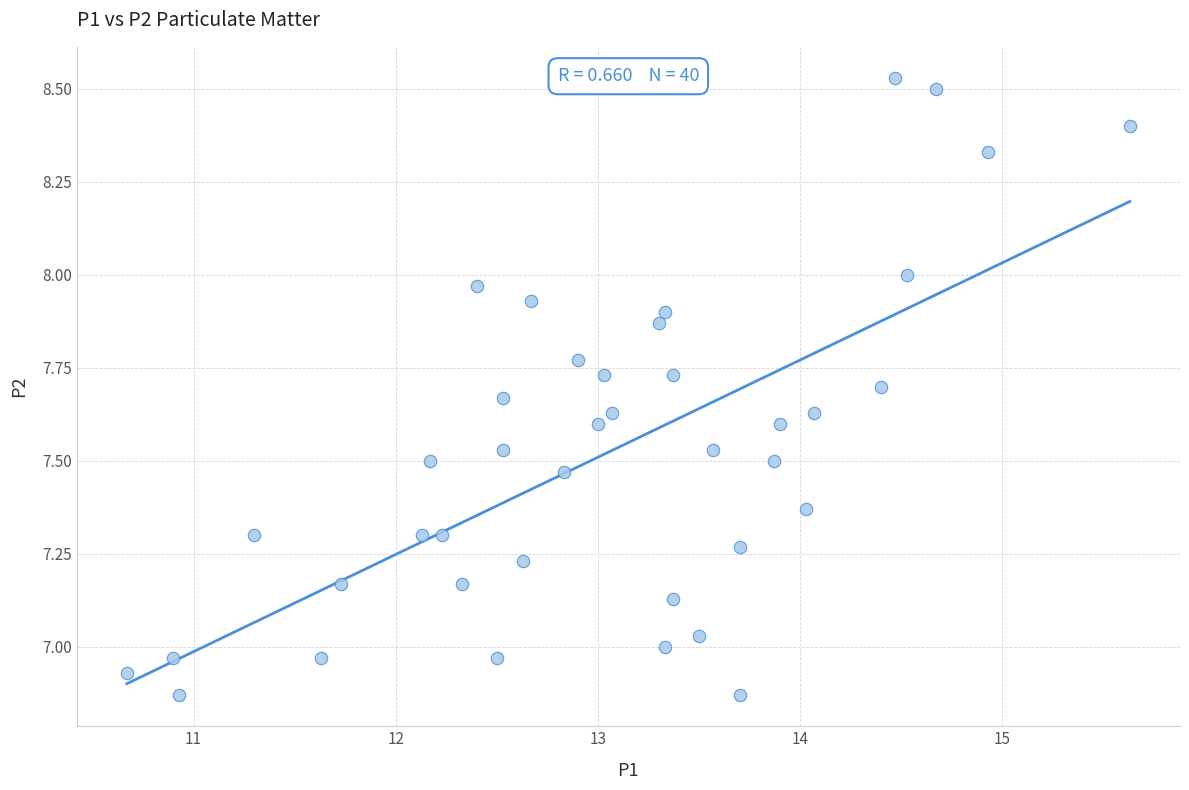

What is the range of Y values (max minus min)?

1.7